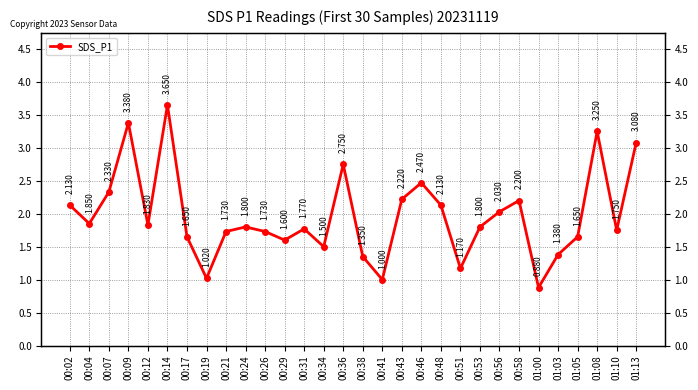

What is the difference between the values at 00:31 and 00:14?

1.9